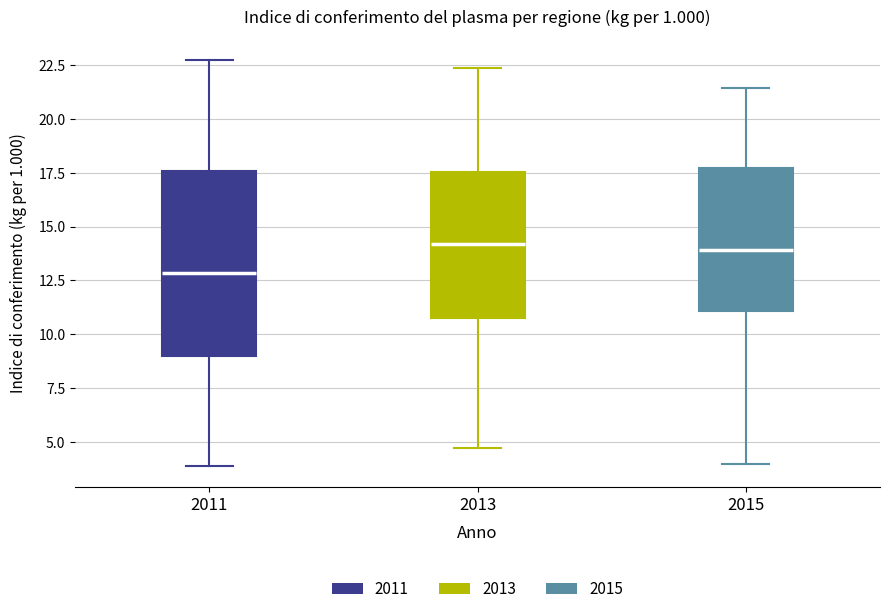

Where is the lower edge of the box at x = 2015 on the y-axis? The values are not printed on the chart, so give them approximately, as read against the axis.

11.0